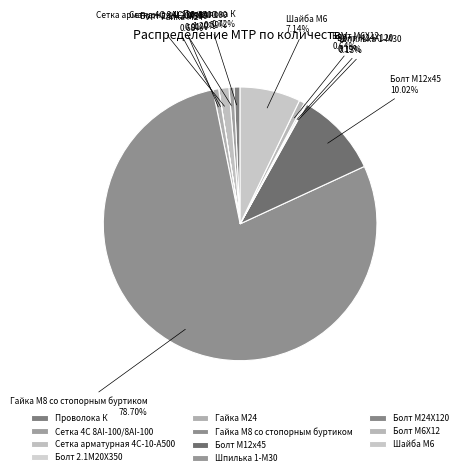

Which has a higher value, Гайка М8 со стопорным буртиком or Сетка арматурная 4С-10-А500?

Гайка М8 со стопорным буртиком